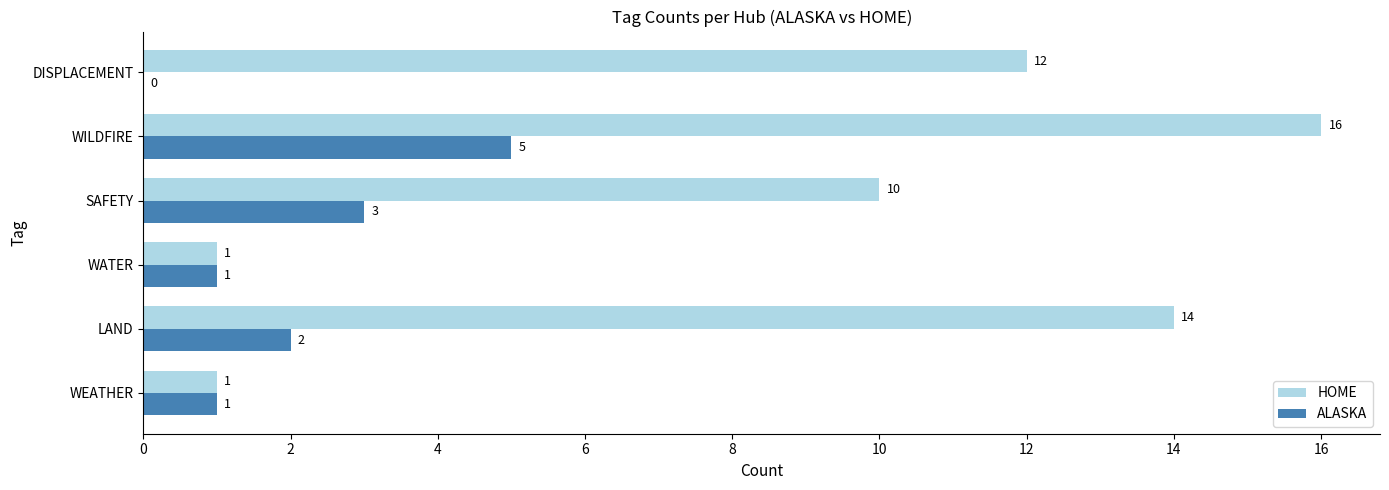

What is the maximum value for ALASKA?

5